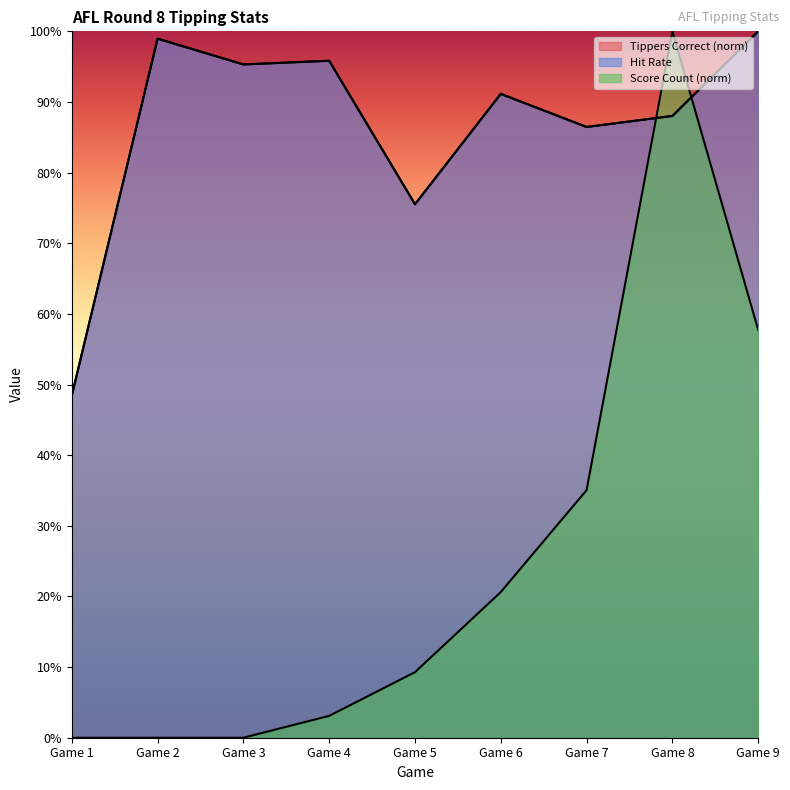

What is the difference between the Score Count values at Game 6 and Game 1?

0.2